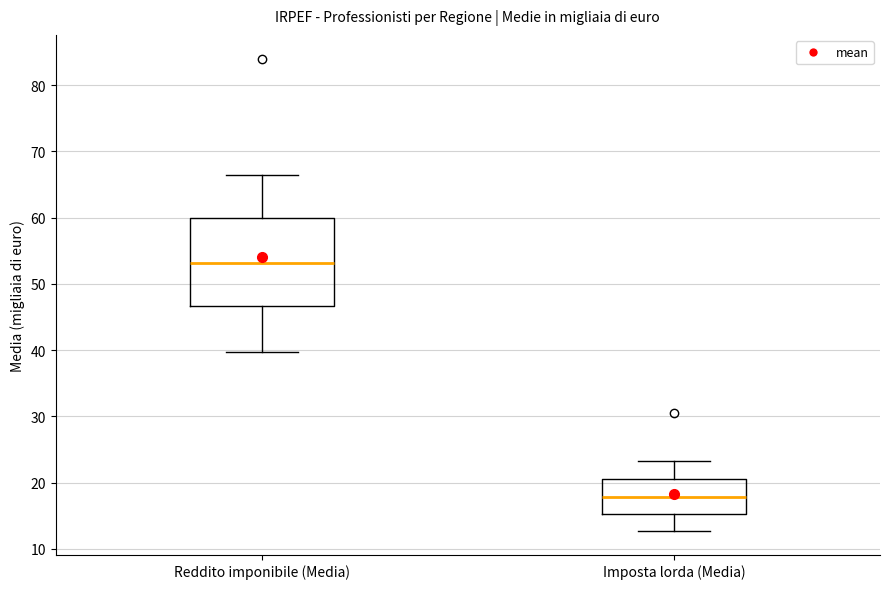

Which box's median line is the lowest?

Imposta lorda (Media)